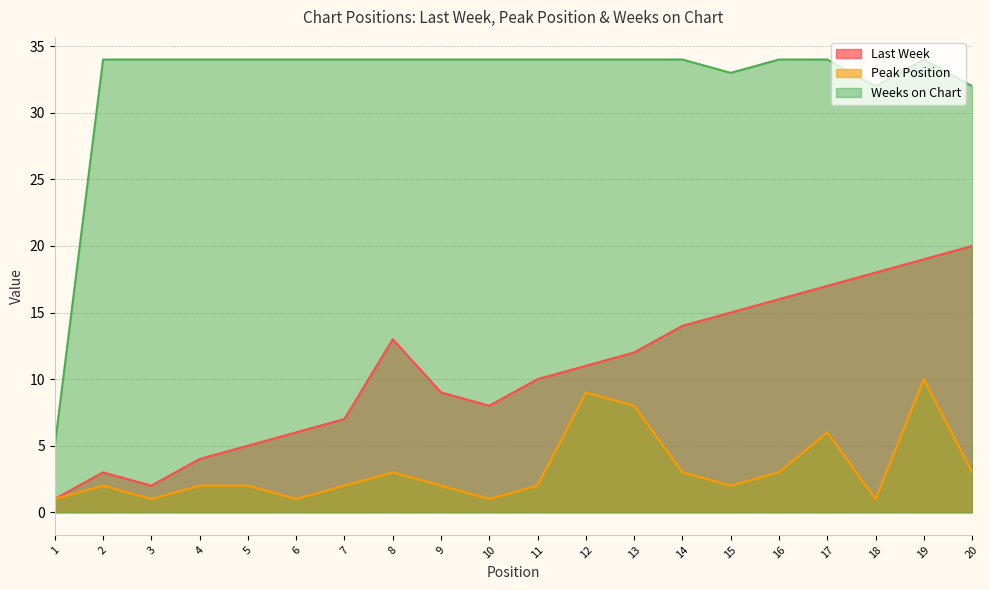

At which label is Weeks on Chart closest to 19?

18